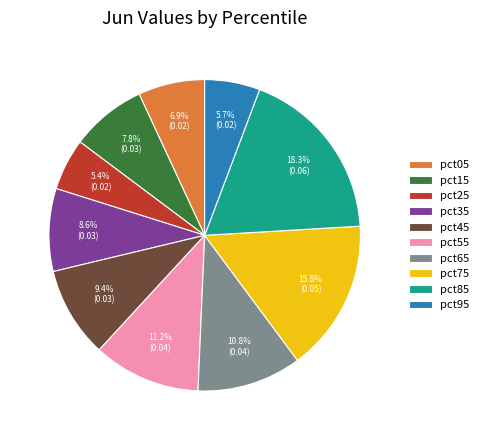

To the nearest percent, what portion does pct35 represent?

9%